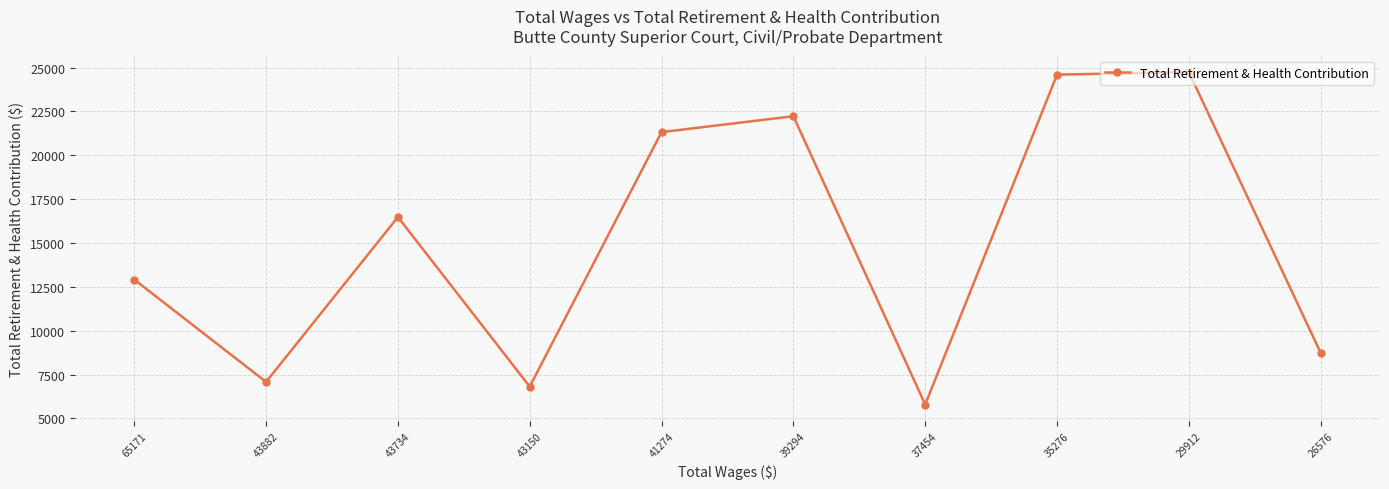

At which label is the value closest to 15266?

43734